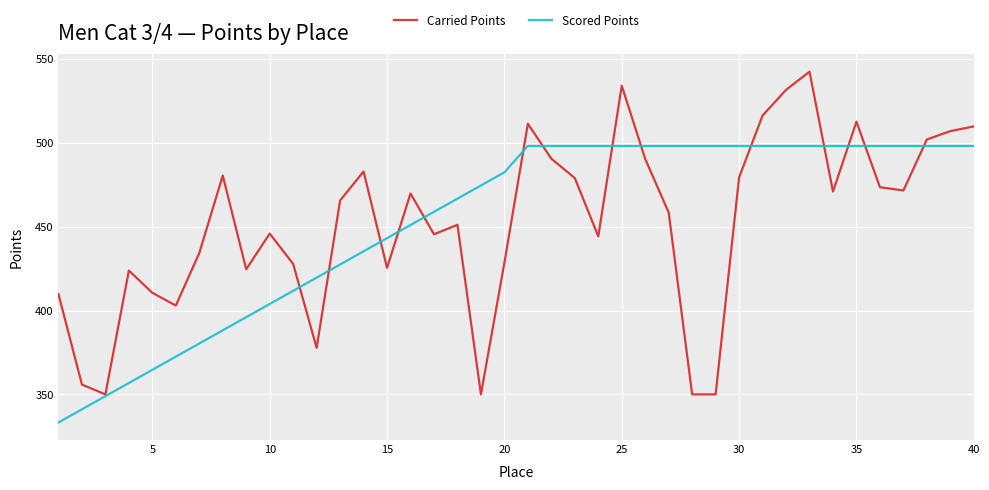

List the series in order of their peak value, highest first.

Carried Points, Scored Points